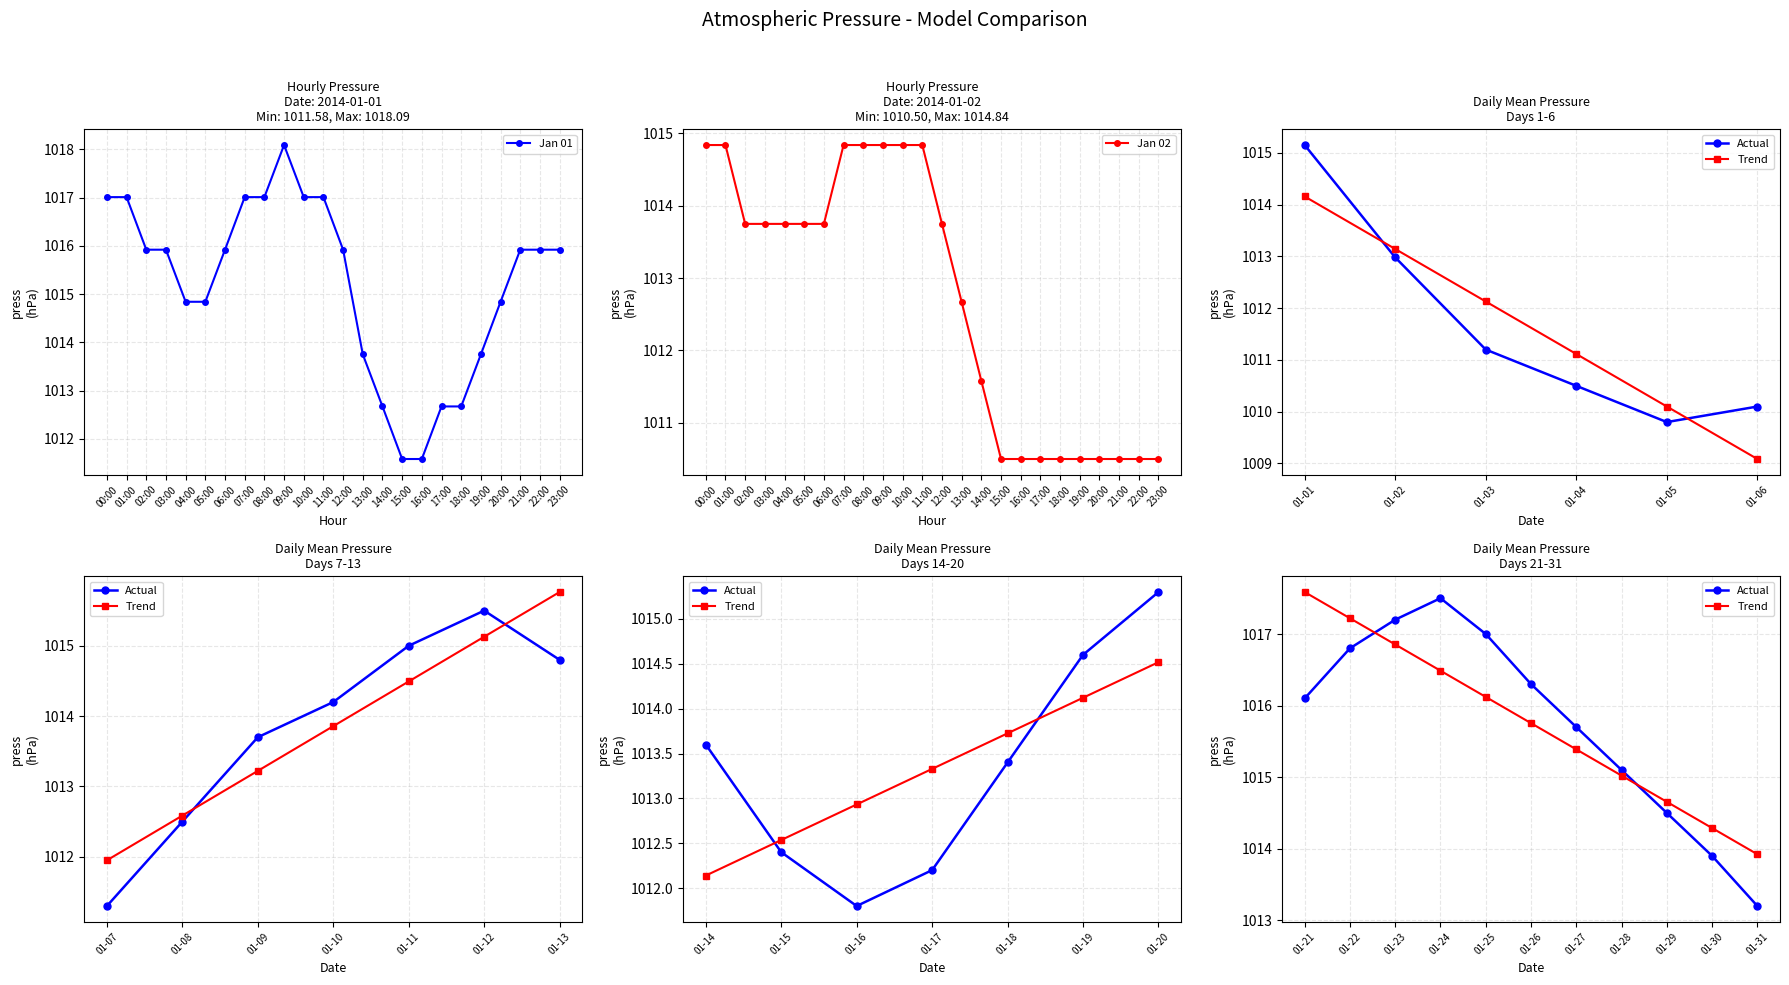

Where does the Jan 01 series first go above 1015?

00:00